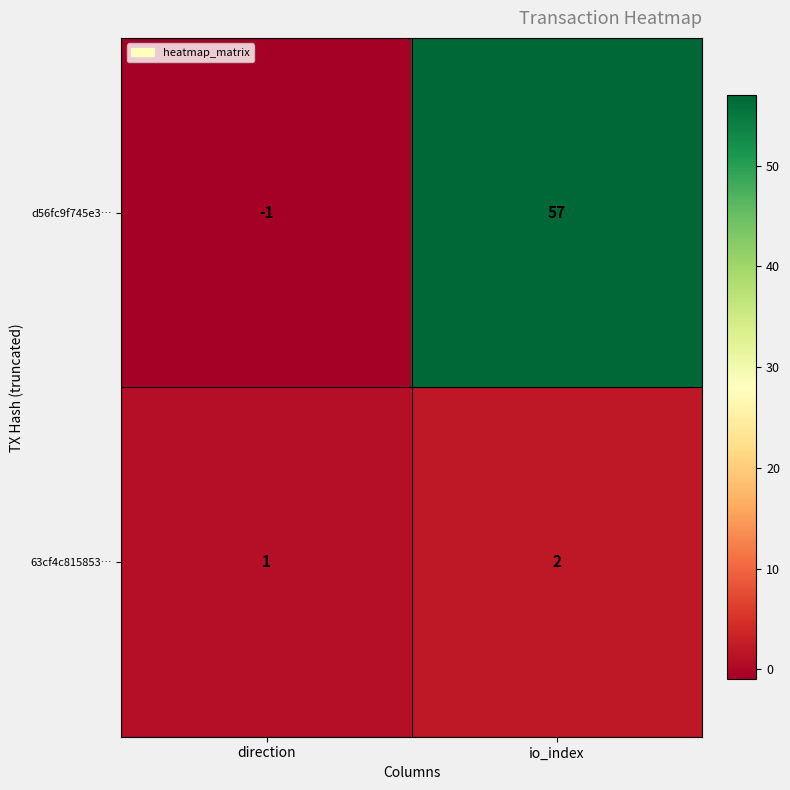

At which category is the sum across all series the highest?

io_index